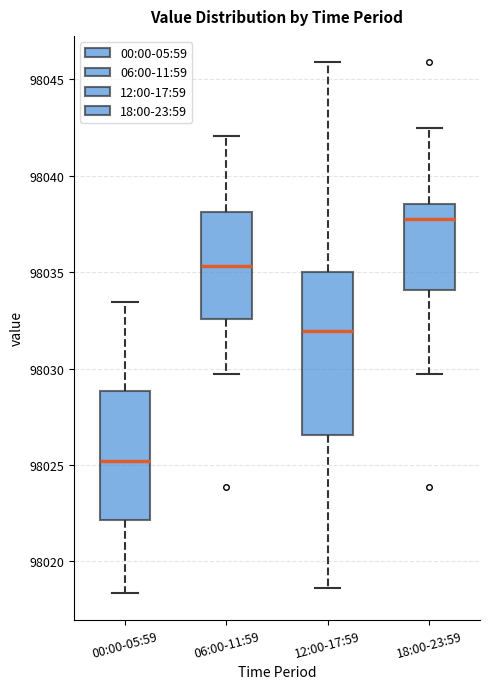

Comparing the boxes themselves (not the whiskers), which one is the tallest?

12:00-17:59